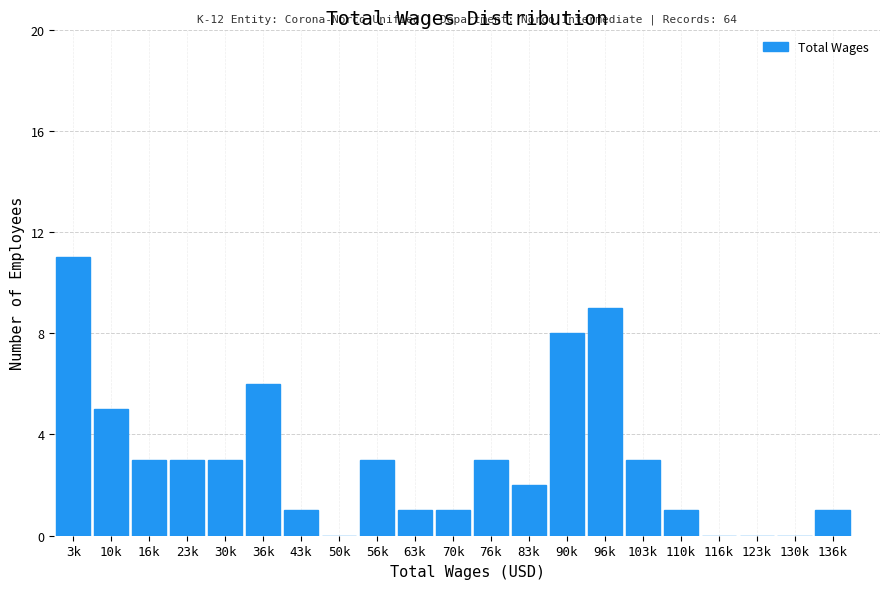

Reading right to left, list all the values displayed in this chart.

136k=1	130k=0	123k=0	116k=0	110k=1	103k=3	96k=9	90k=8	83k=2	76k=3	70k=1	63k=1	56k=3	50k=0	43k=1	36k=6	30k=3	23k=3	16k=3	10k=5	3k=11